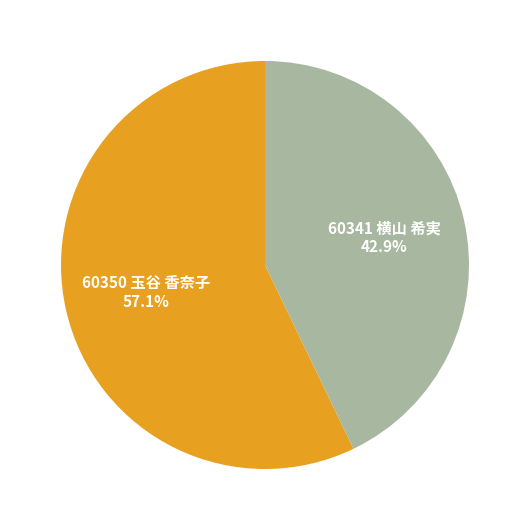

Is there any slice that represents more than half of the pie?

Yes